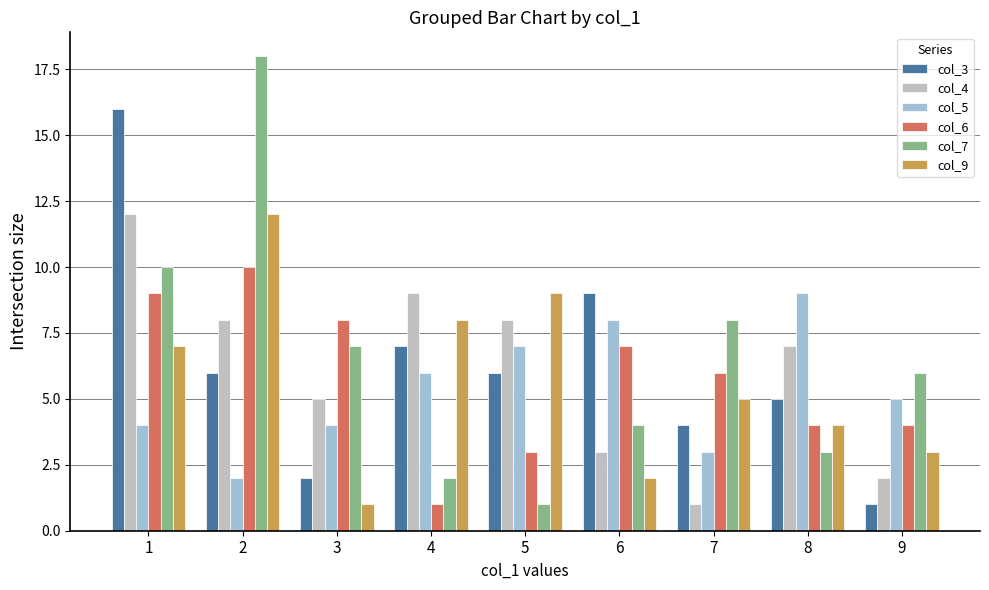

What is the difference between the maximum and minimum values in the col_5 series?

7